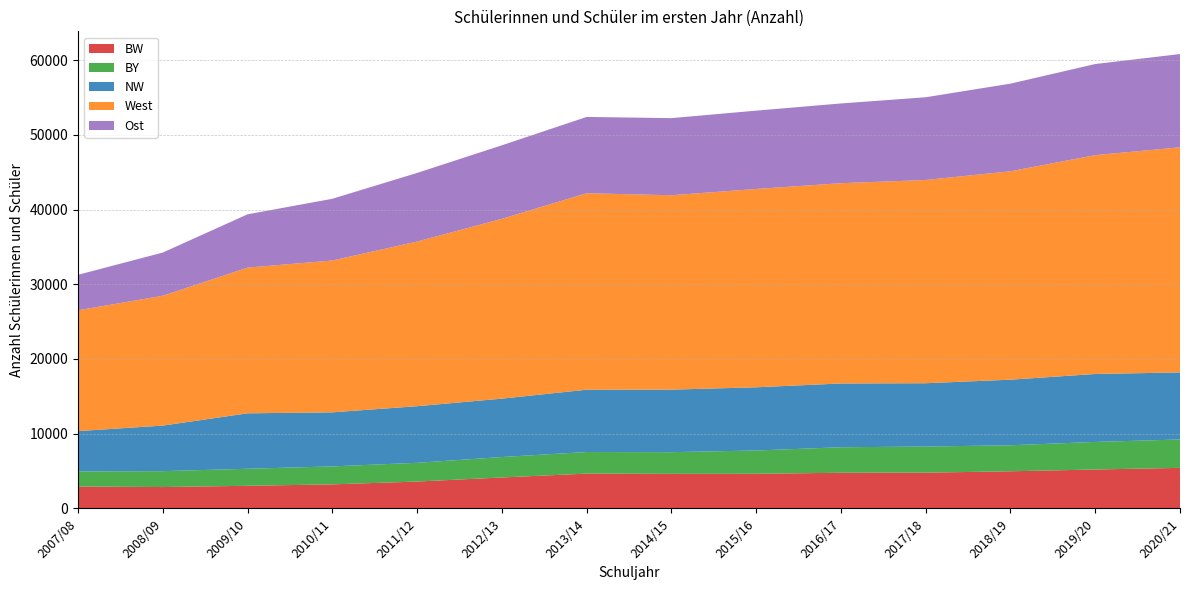

Reading left to right, extract all data points from this chart.

BW: 2929	2855	3025	3215	3591	4138	4653	4624	4631	4769	4783	4965	5204	5425
BY: 2013	2127	2279	2405	2509	2736	2889	2900	3117	3413	3492	3481	3690	3797
NW: 5401	6099	7419	7235	7575	7815	8341	8369	8459	8535	8476	8781	9093	8976
West: 16172	17378	19501	20323	22038	24067	26296	26017	26544	26806	27202	27891	29289	30129
Ost: 4746	5781	7133	8257	9183	9837	10211	10321	10482	10671	11072	11728	12194	12480